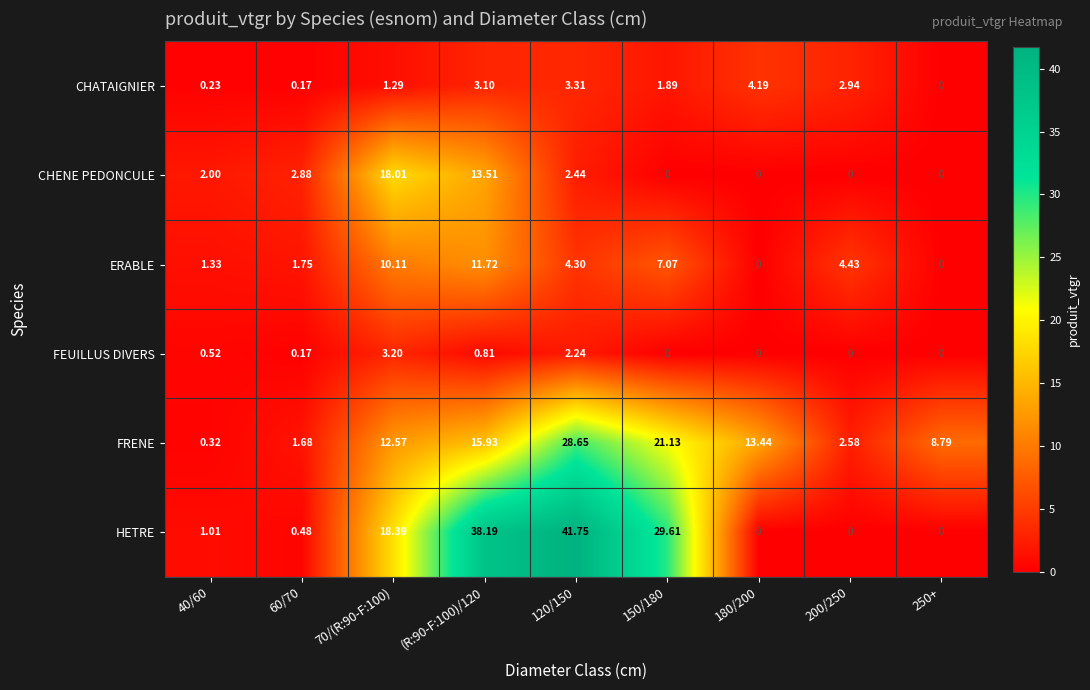

Rank the series by their maximum value, from highest to lowest.

HETRE, FRENE, CHENE PEDONCULE, ERABLE, CHATAIGNIER, FEUILLUS DIVERS